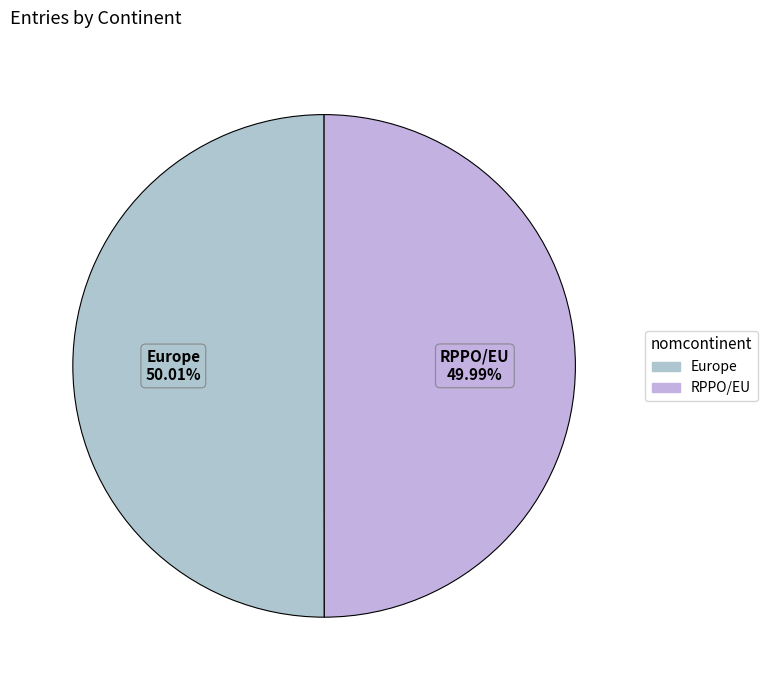

What is the ratio of the value at Europe to the value at RPPO/EU?

1.0